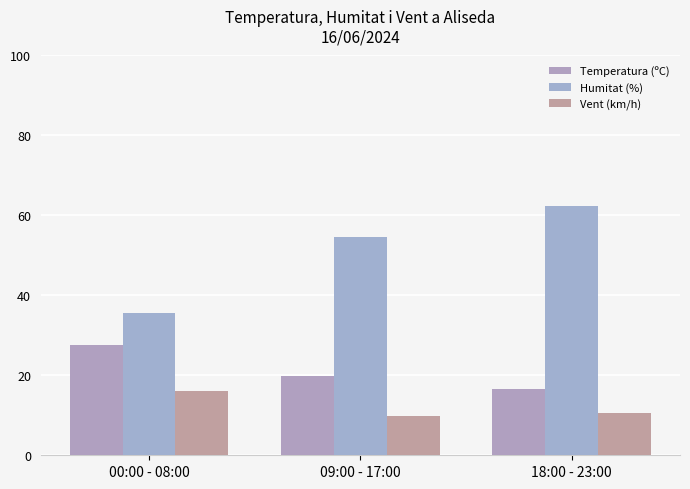

Reading right to left, list all the values displayed in this chart.

Temperatura (ºC): 16.6	19.9	27.5
Humitat (%): 62.3	54.7	35.6
Vent (km/h): 10.7	9.9	16.1